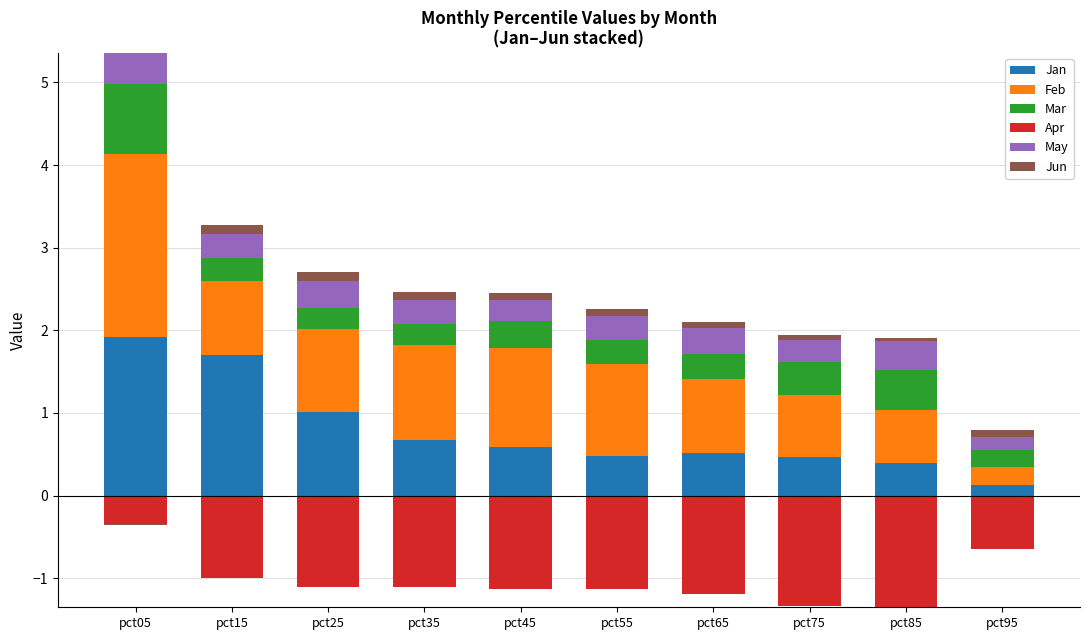

What is the value of the Feb bar at the 2nd from the left?

0.9